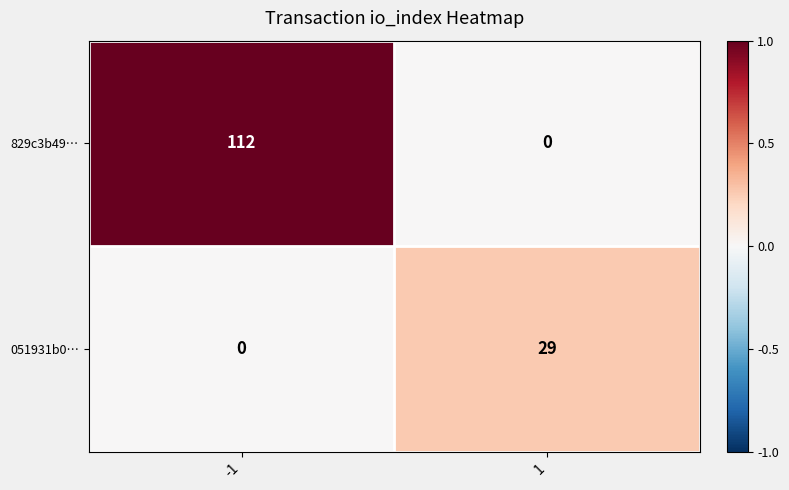

What is the maximum value shown in the chart?

112